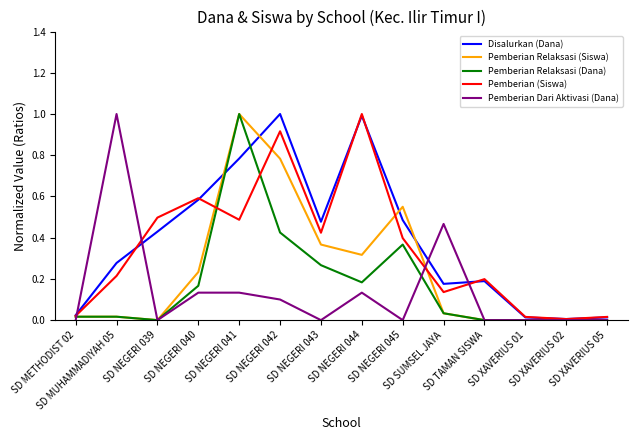

Does the chart have visible grid lines?

No